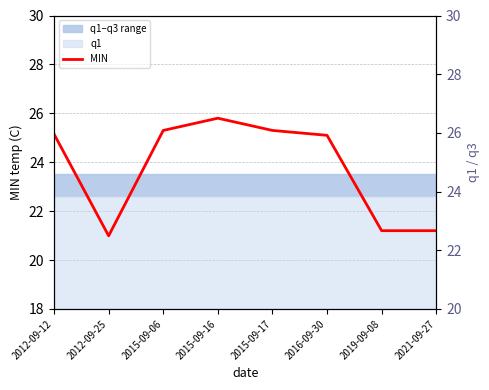

What position from the right is 2012-09-25?

7